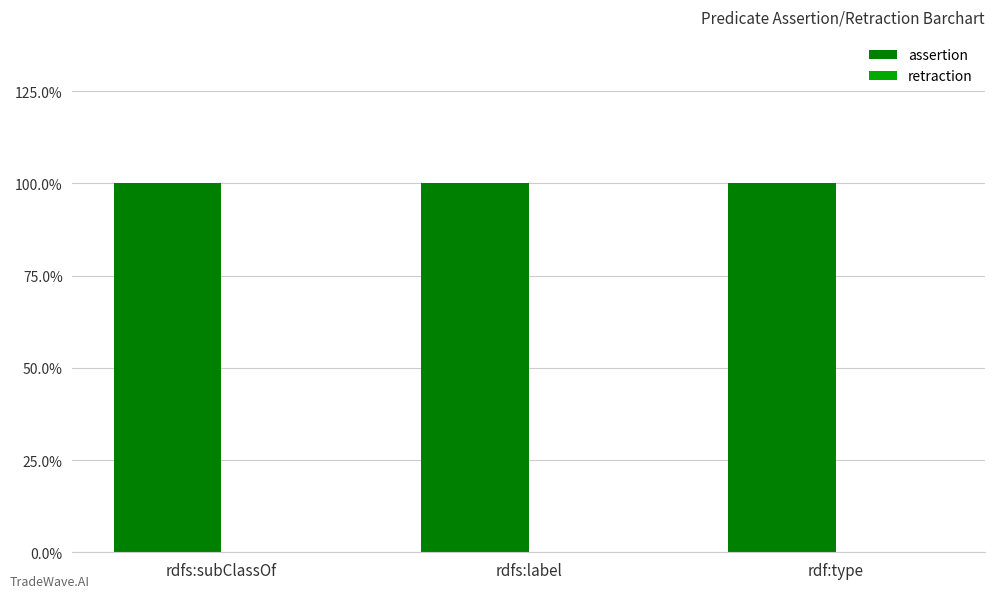

What value does the assertion series have at rdfs:label?

1